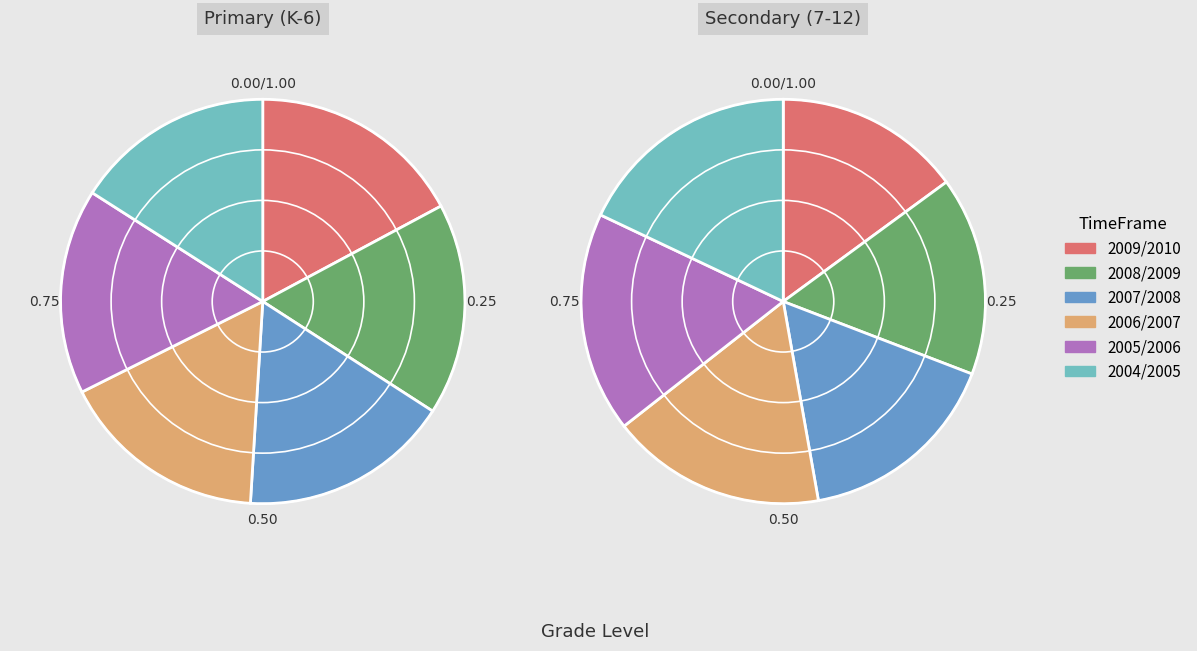

How many slices are in this pie chart?

6